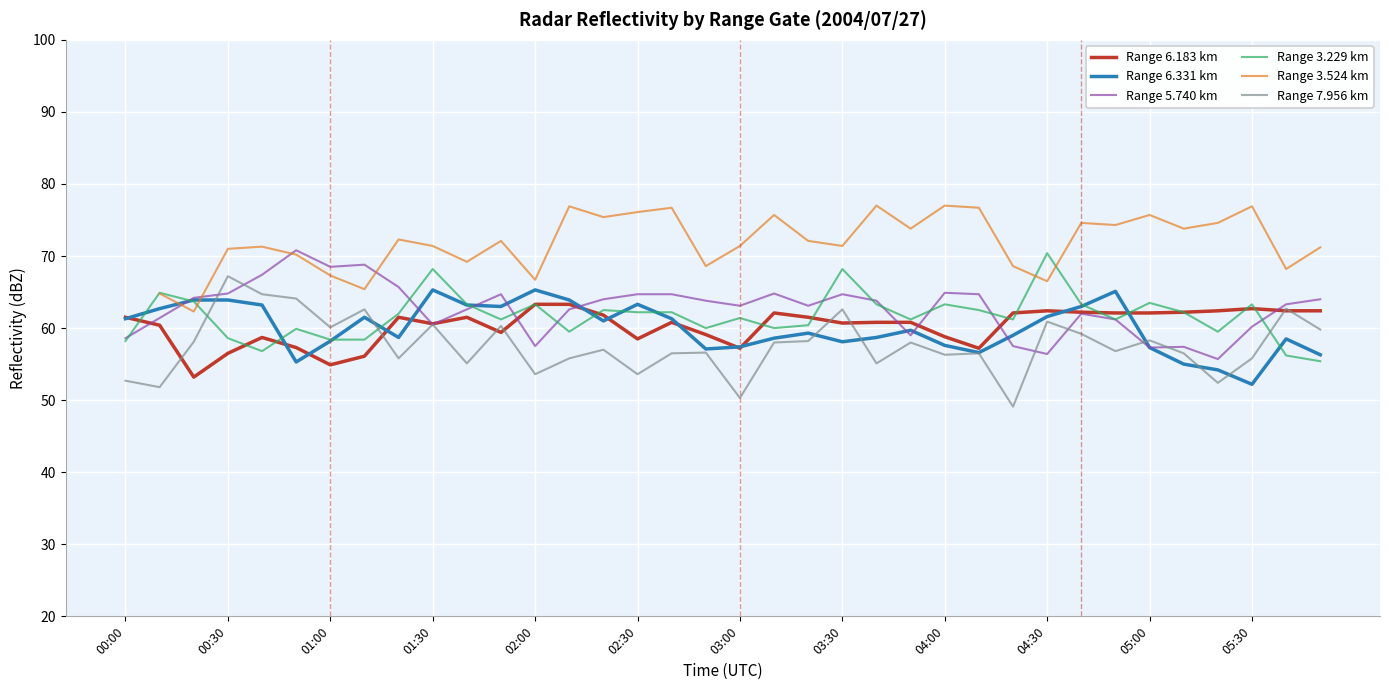

Count the Range 3.524 km values in the range 68 to 75.

19